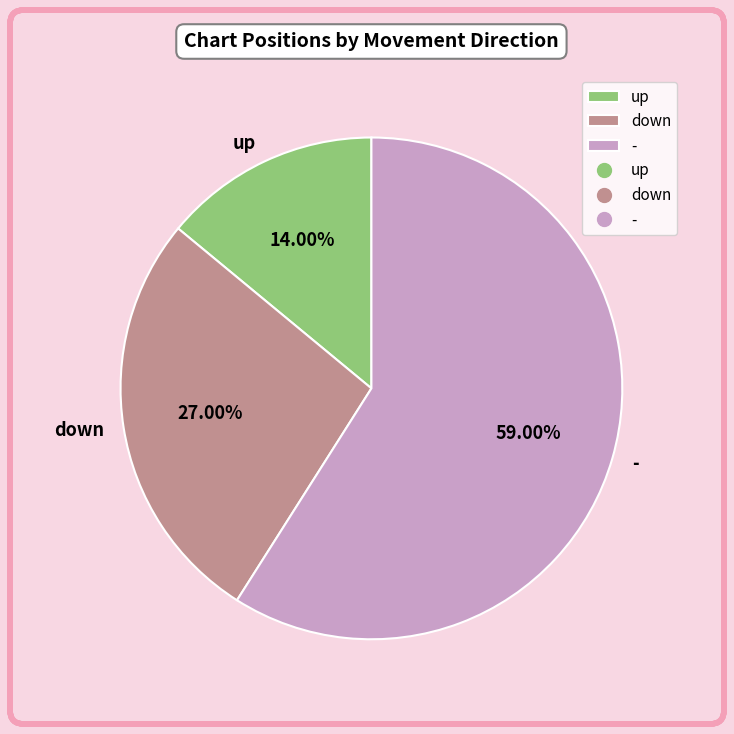

Does any single category account for the majority?

Yes